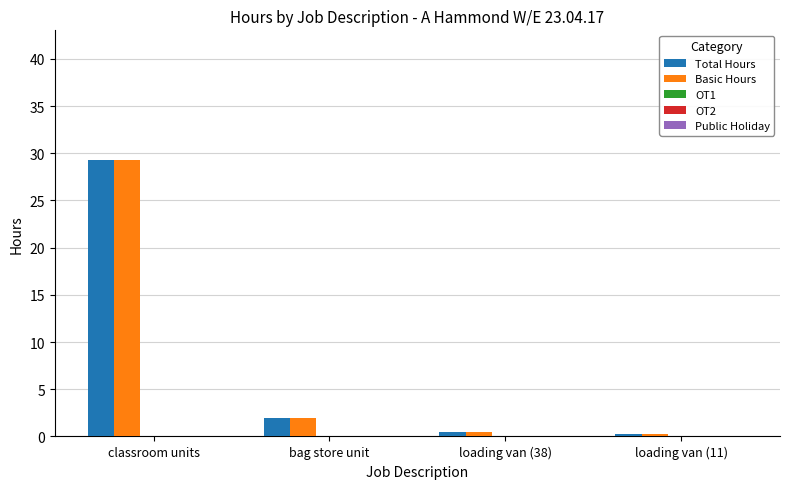

How many bars are there in total?

8